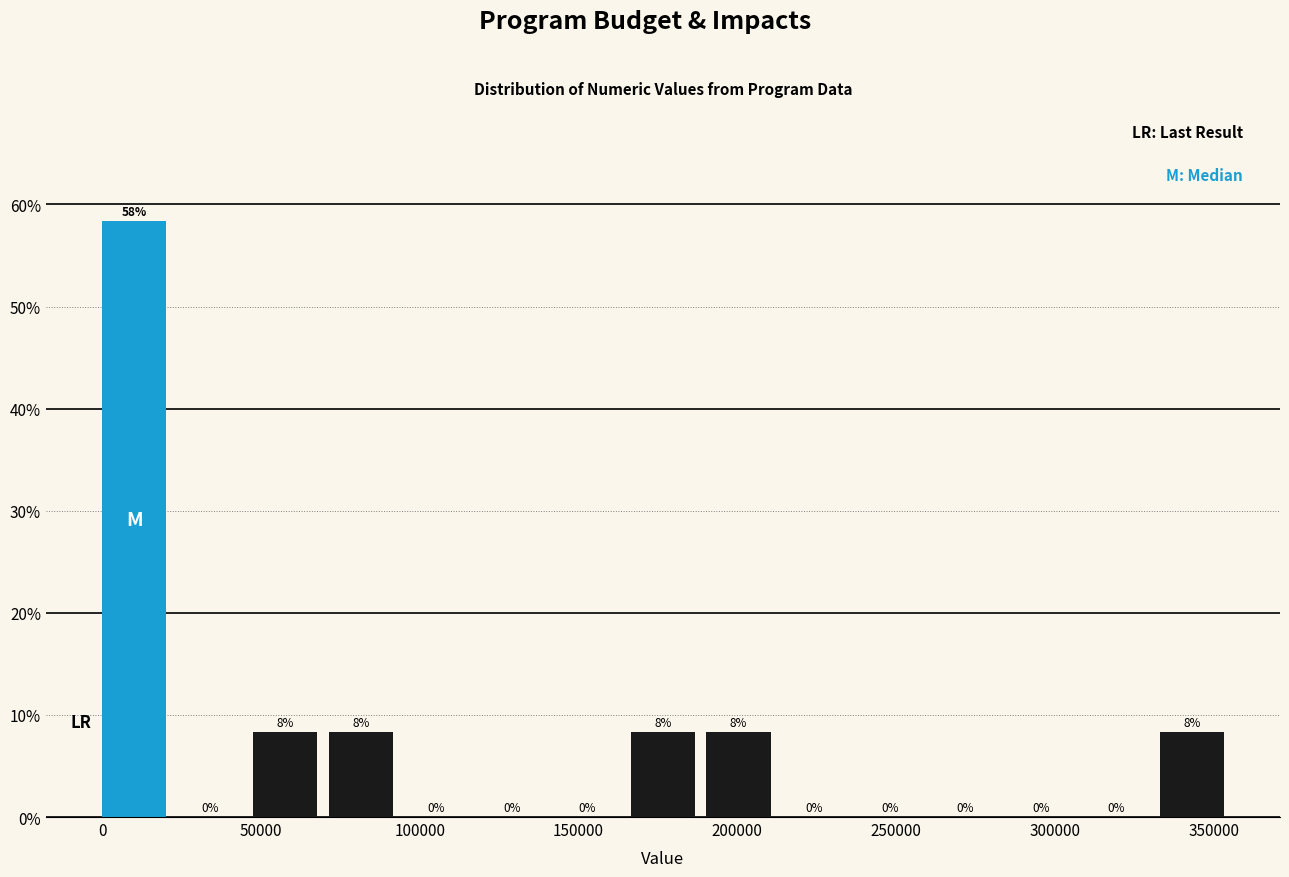

Over which range of the x-axis is the bar tallest?

0 to 25000